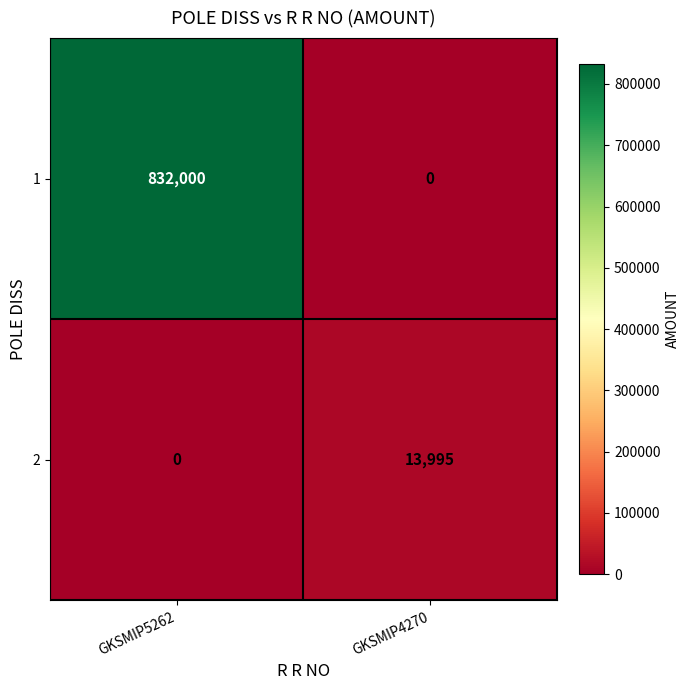

True or false: 2 has a value of 4712 at GKSMIP5262.

False